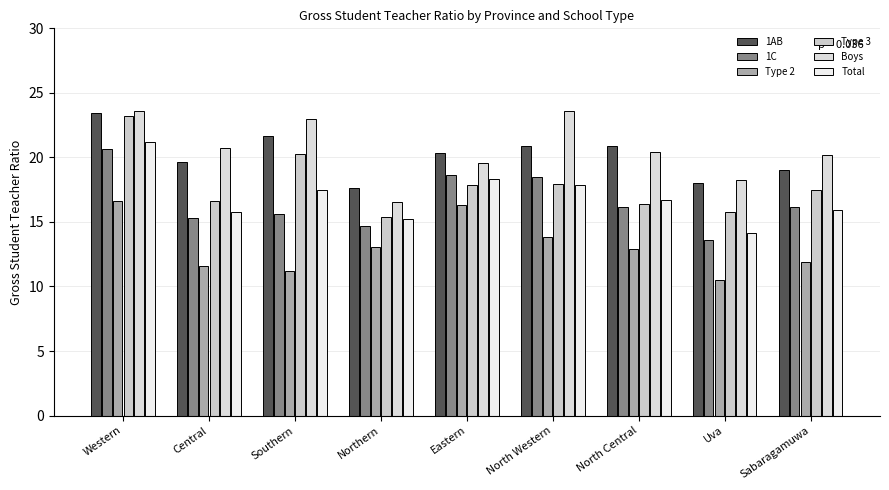

The 1C series shows 18.5 at North Western. True or false?

True